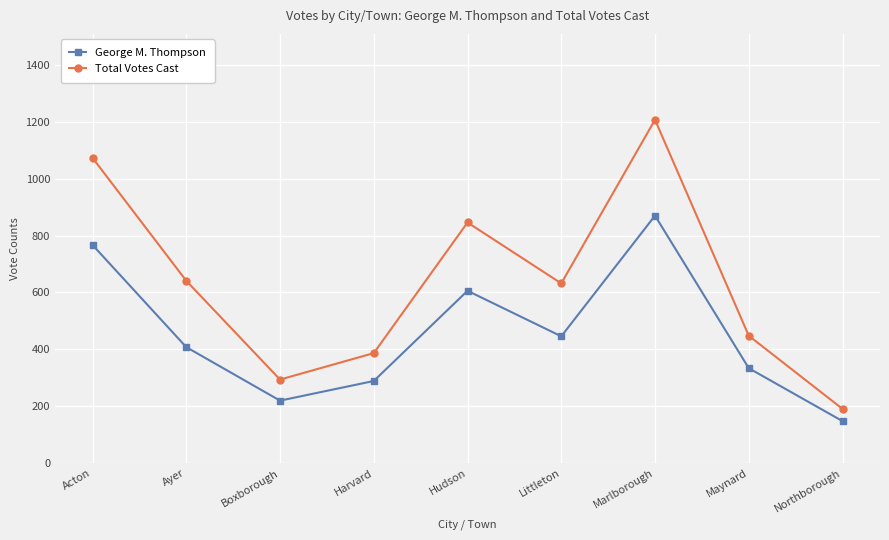

Does the chart have visible grid lines?

Yes